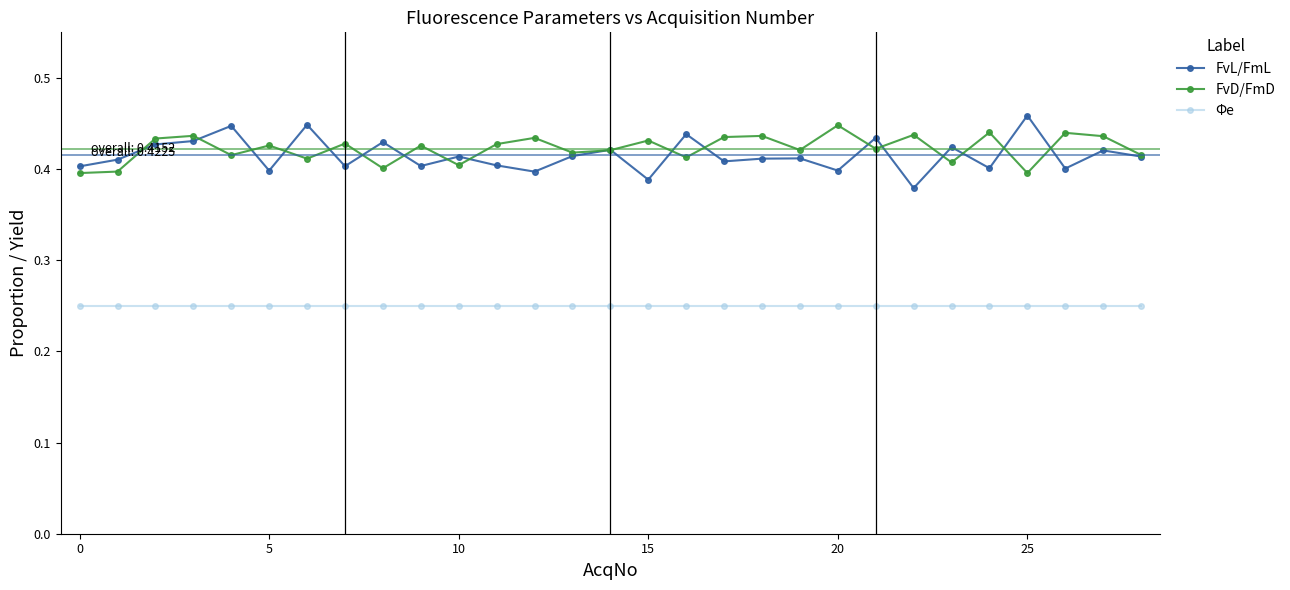

True or false: FvL/FmL has more than 2 interior local peaks.

True